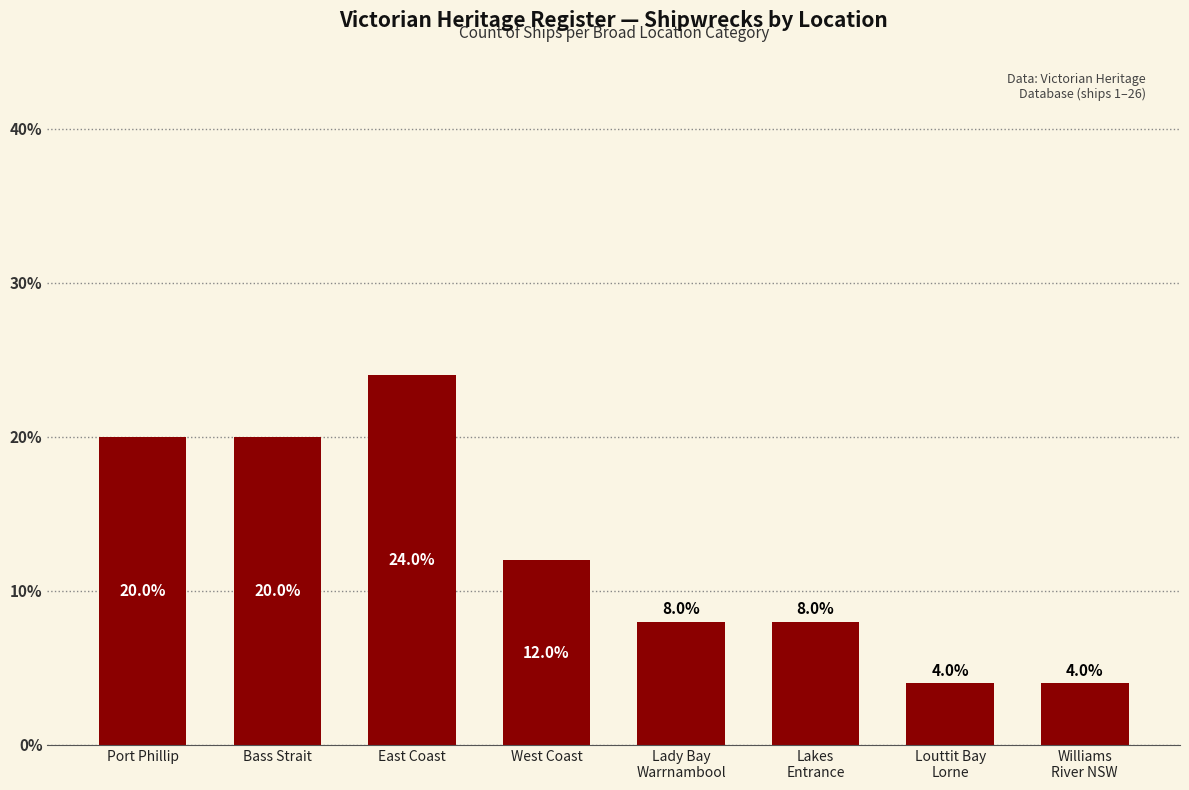

Is it true that the value at West Coast is 16?

False